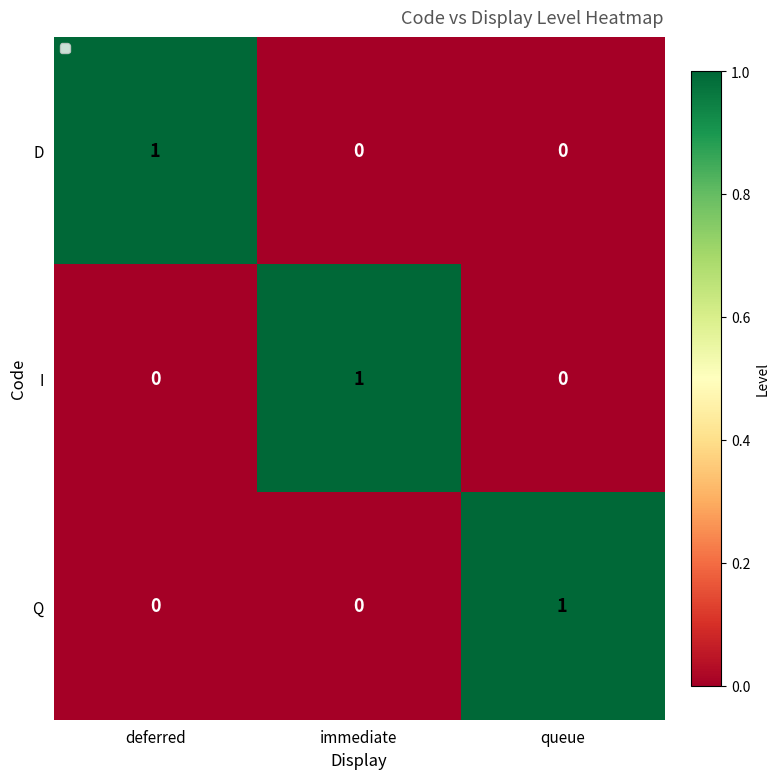

Count the I values in the range 0 to 1.

3